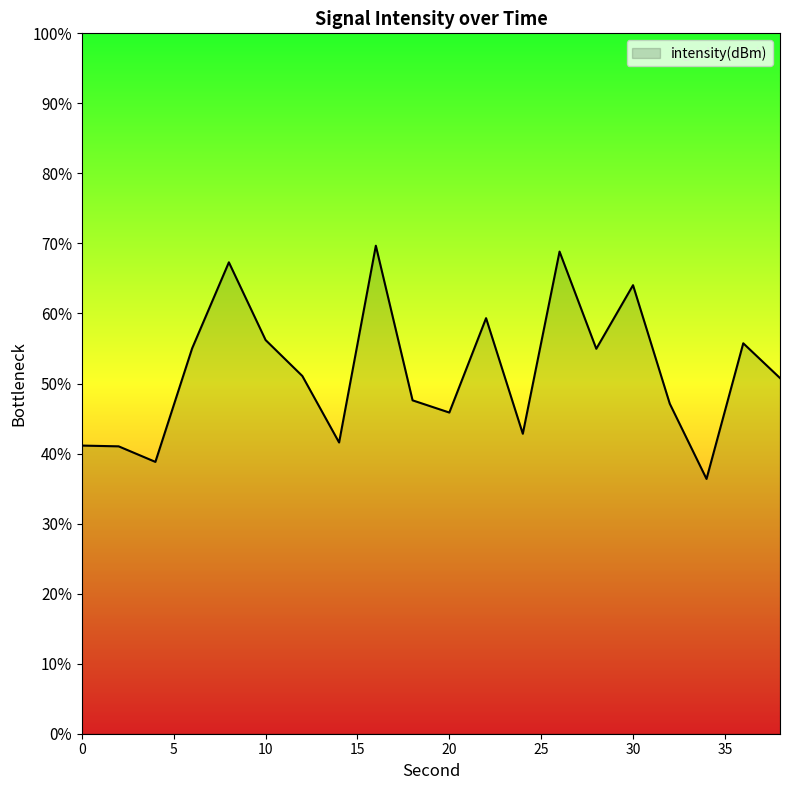

Rank the categories by value from highest to lowest.

16, 26, 8, 30, 22, 10, 36, 6, 28, 12, 38, 18, 32, 20, 24, 14, 0, 2, 4, 34